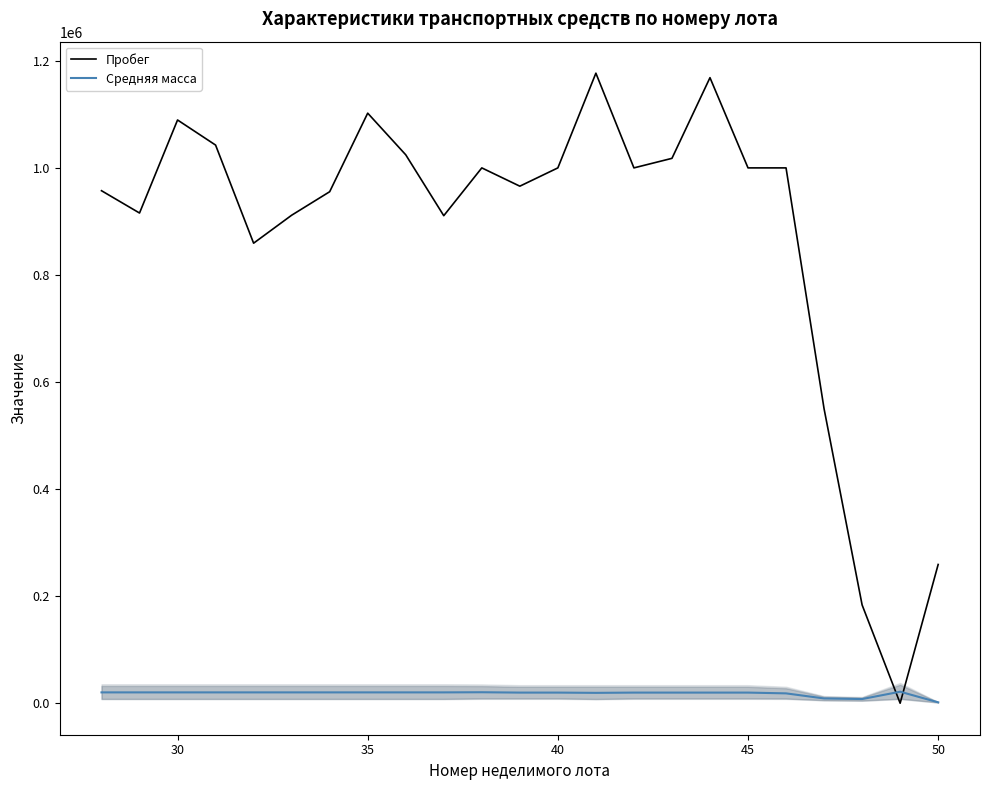

Which series has the largest total across all categories?

Пробег